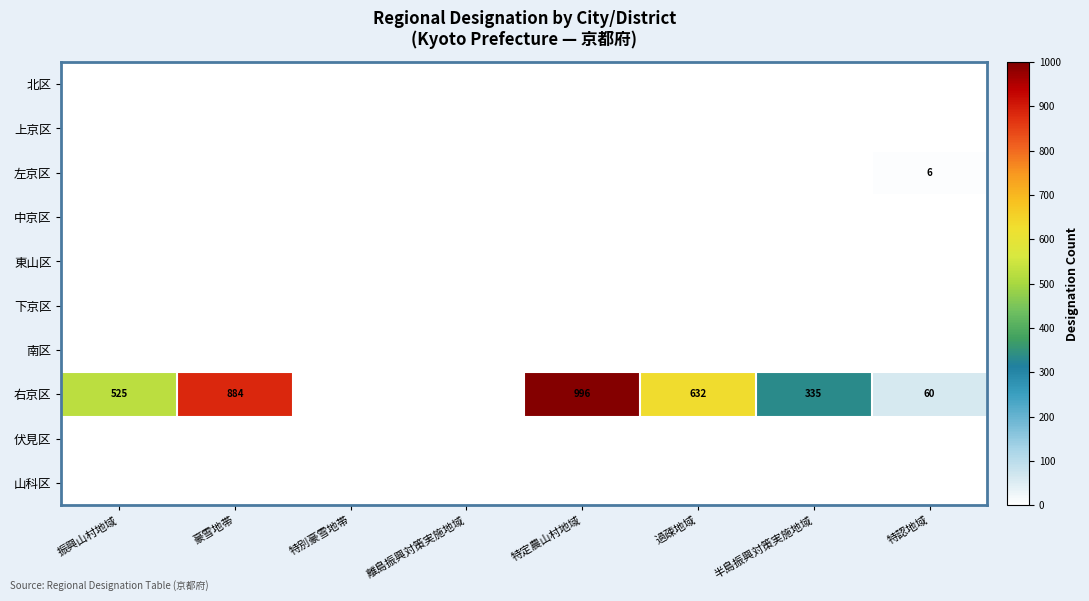

The value of 右京区 at 豪雪地帯 is 198. True or false?

False